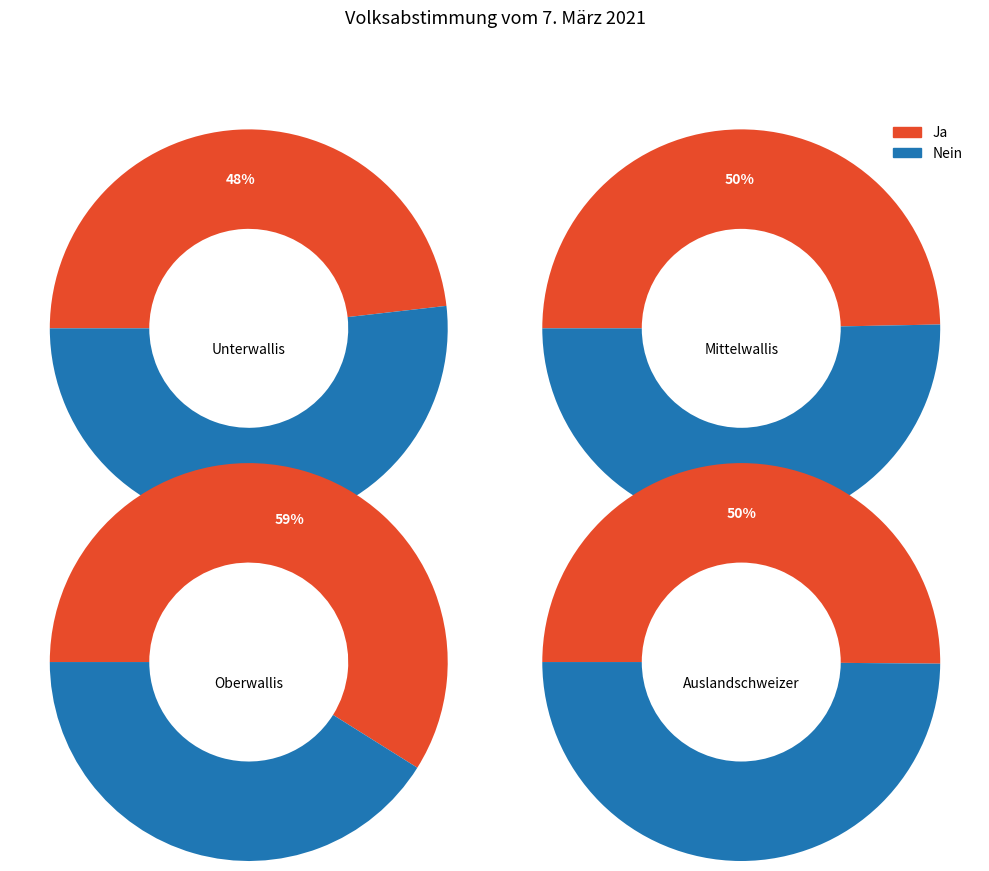

To the nearest percent, what percentage of the pie is Nein?

41%